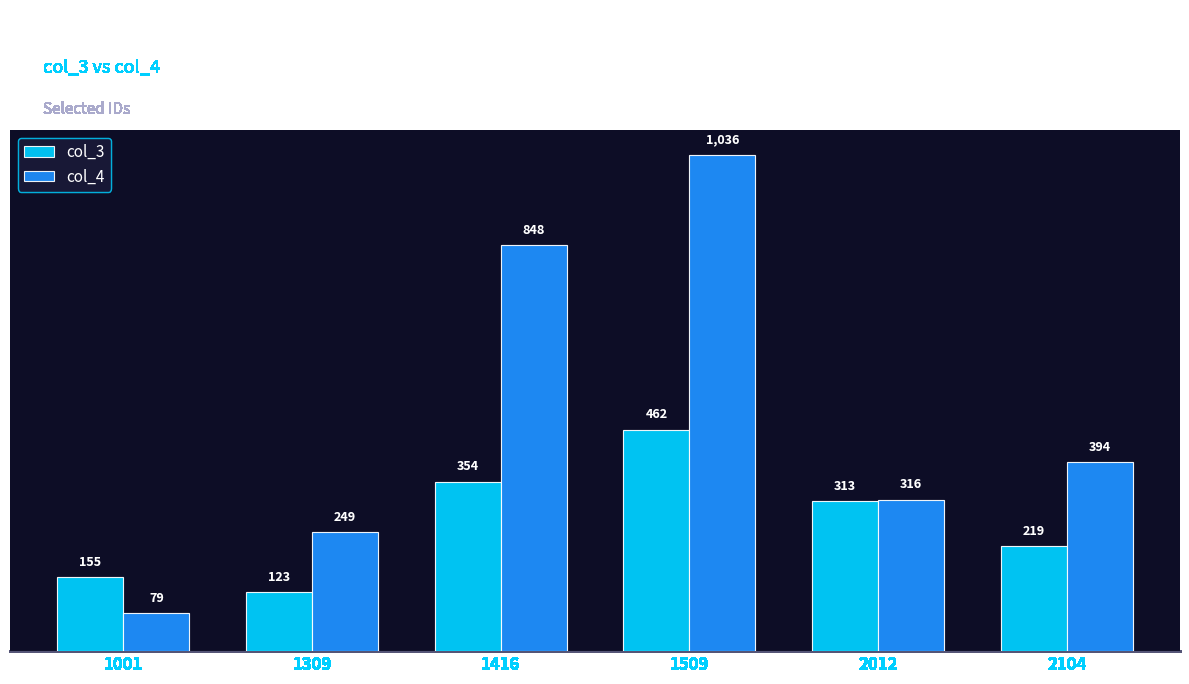

The col_3 series shows 221 at 1001. True or false?

False